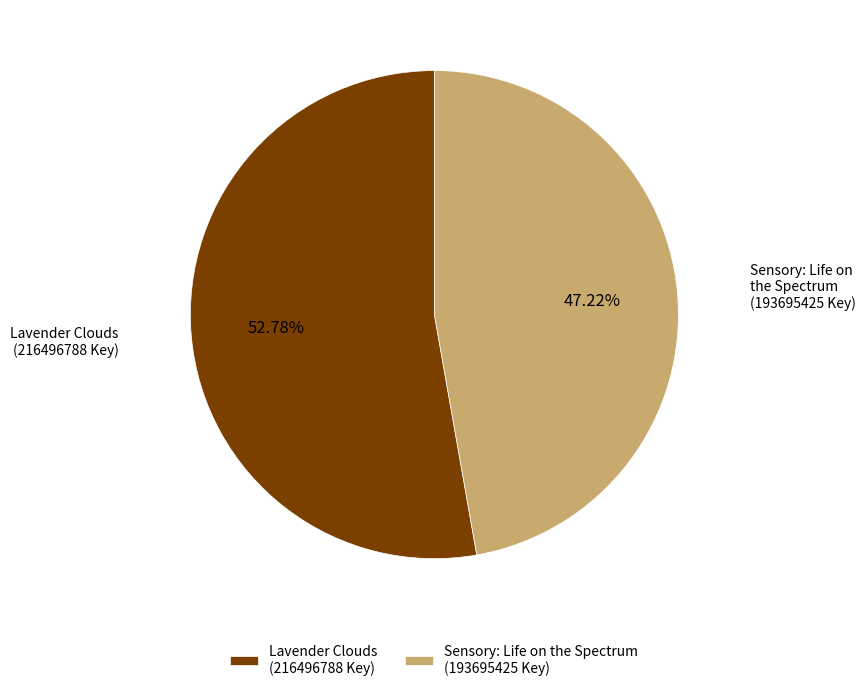

Which slice is the largest?

Lavender Clouds (216496788 Key)